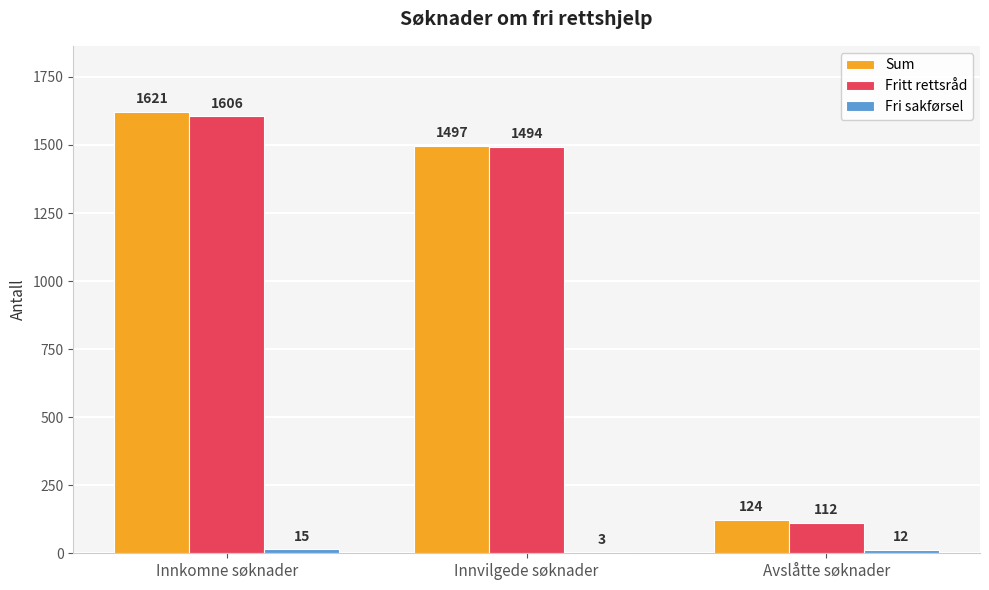

What is the spread (max minus min) of values at Avslåtte søknader?

112